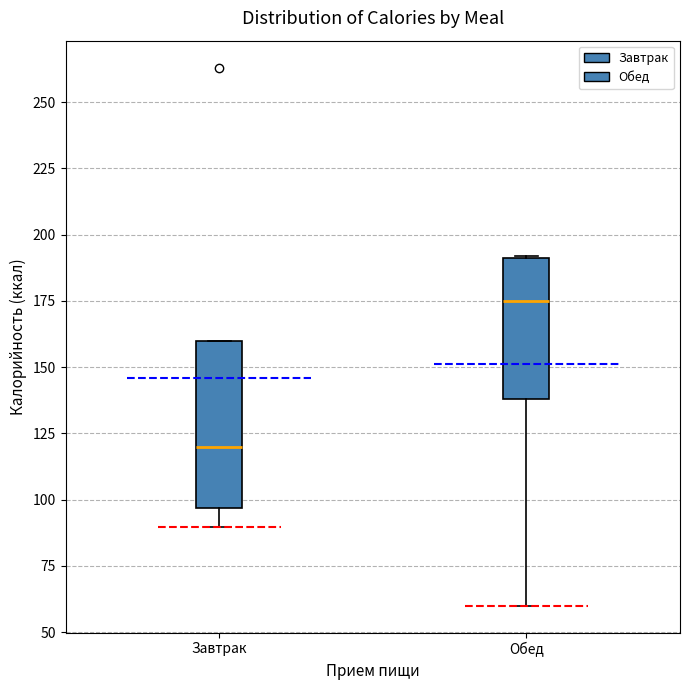

Reading left to right, read every box against the y-axis: the position of its median line, the range the box covers, and the ends of its whiskers. The values are not printed on the chart, so give them approximately, as read against the axis.

Завтрак: median 120, box 95 to 160, whiskers 90 to 160
Обед: median 175, box 140 to 190, whiskers 60 to 190